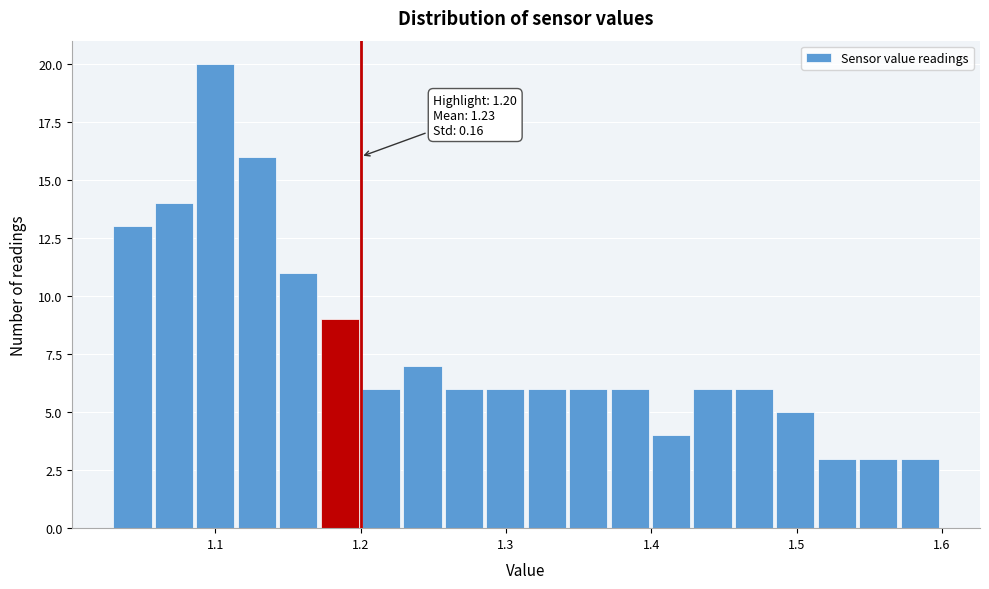

Around what value on the x-axis is the tallest bar? Give the approximate position of its centre, as read against the axis.

1.10